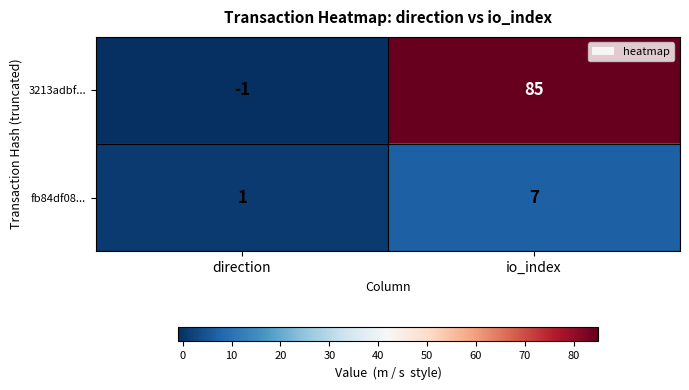

Reading right to left, what are all the values shown in this chart?

3213adbf...: io_index=85	direction=-1
fb84df08...: io_index=7	direction=1